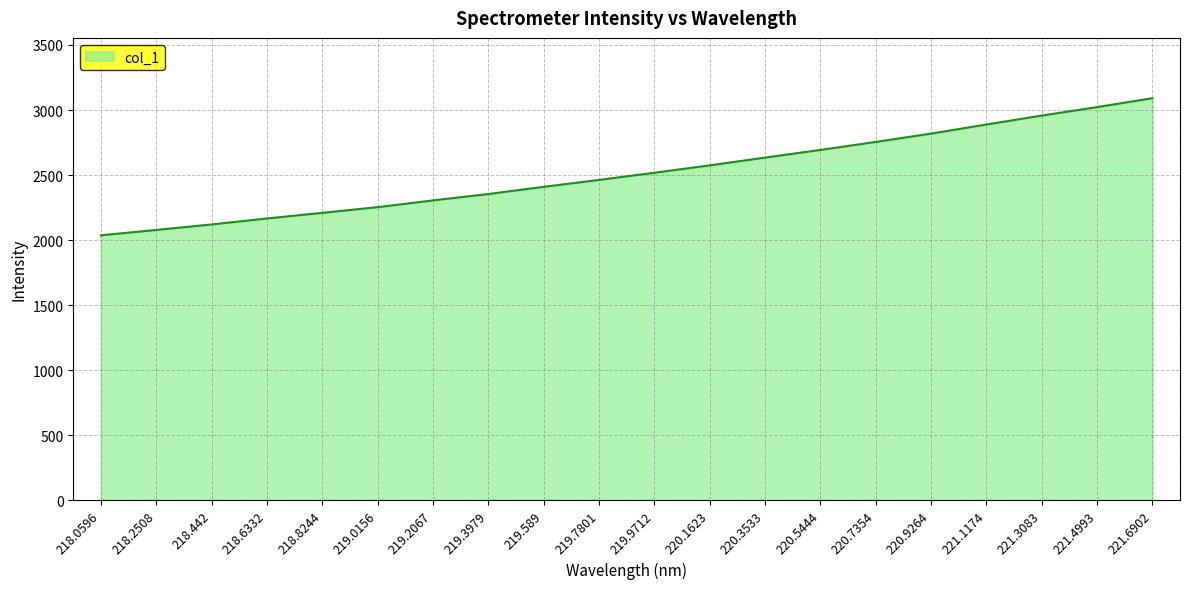

How many series are shown in this chart?

1